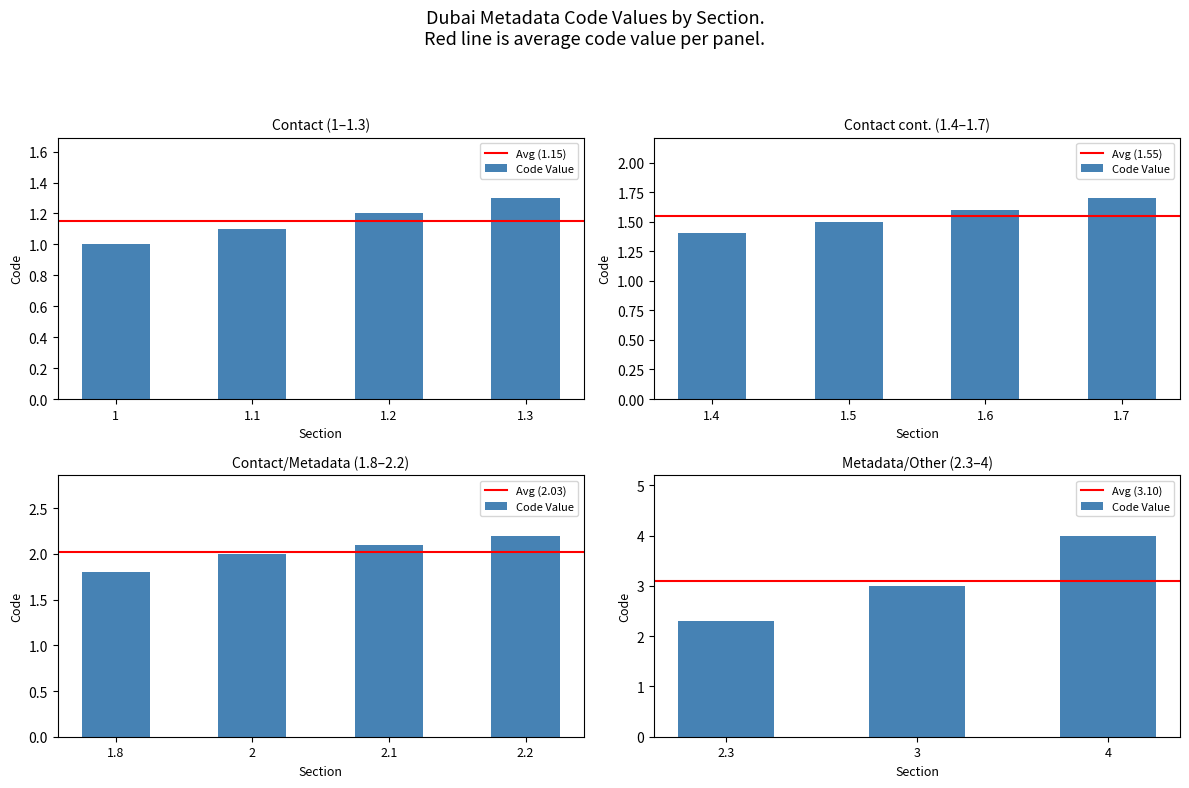

At which category does the chart reach its minimum across all series?

1